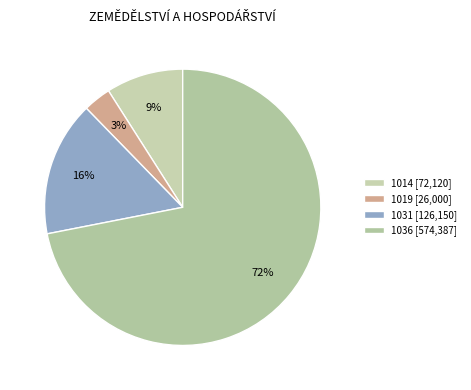

What is the ratio of the value at 1014 to the value at 1031?

0.6